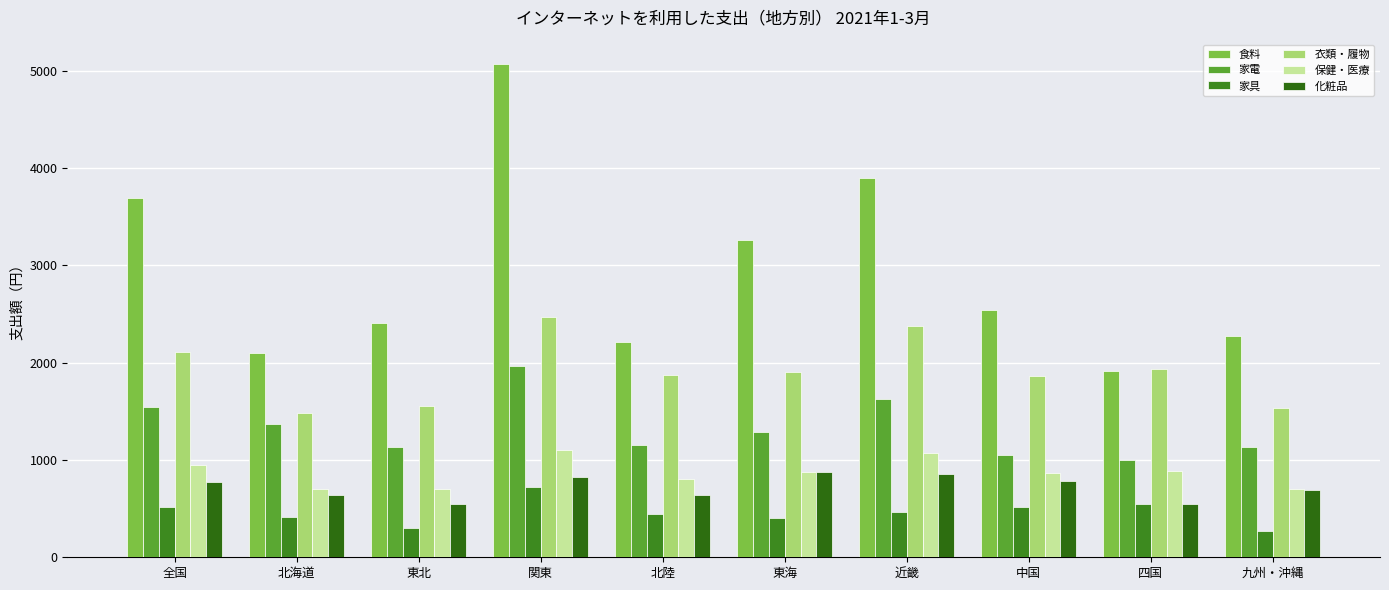

What is the difference between the 化粧品 values at 全国 and 北陸?

143